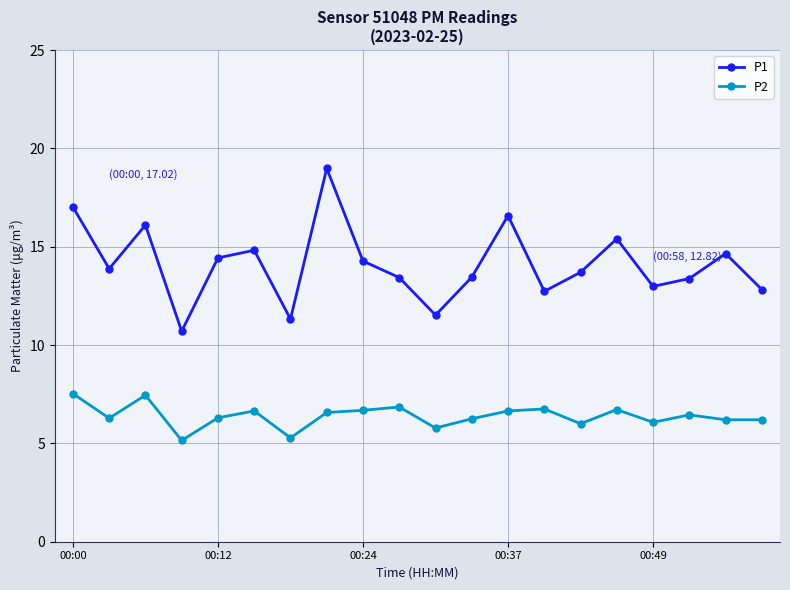

What is the average value of the P2 series?

6.4